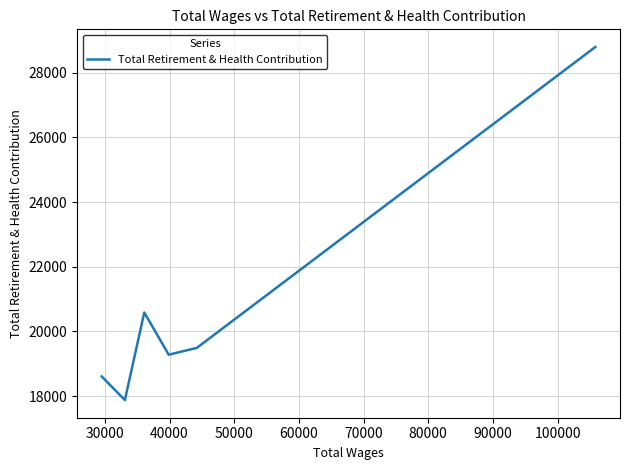

What is the maximum value shown in the chart?

28797